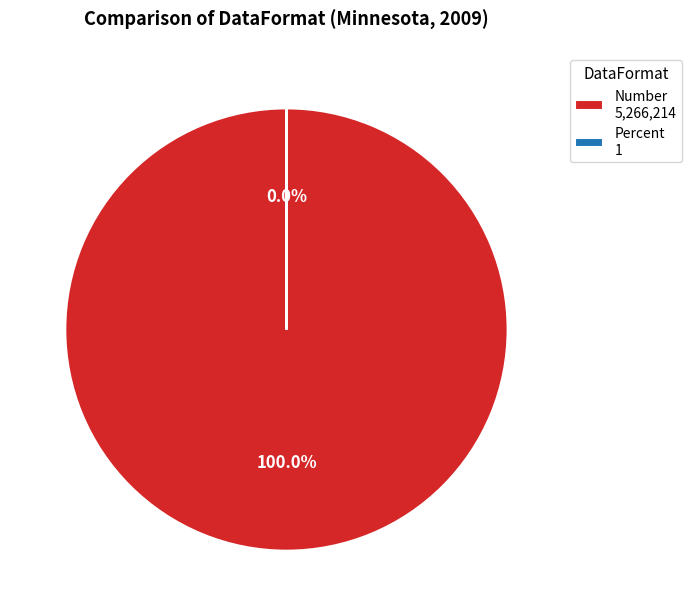

Is there a majority slice in this chart?

Yes